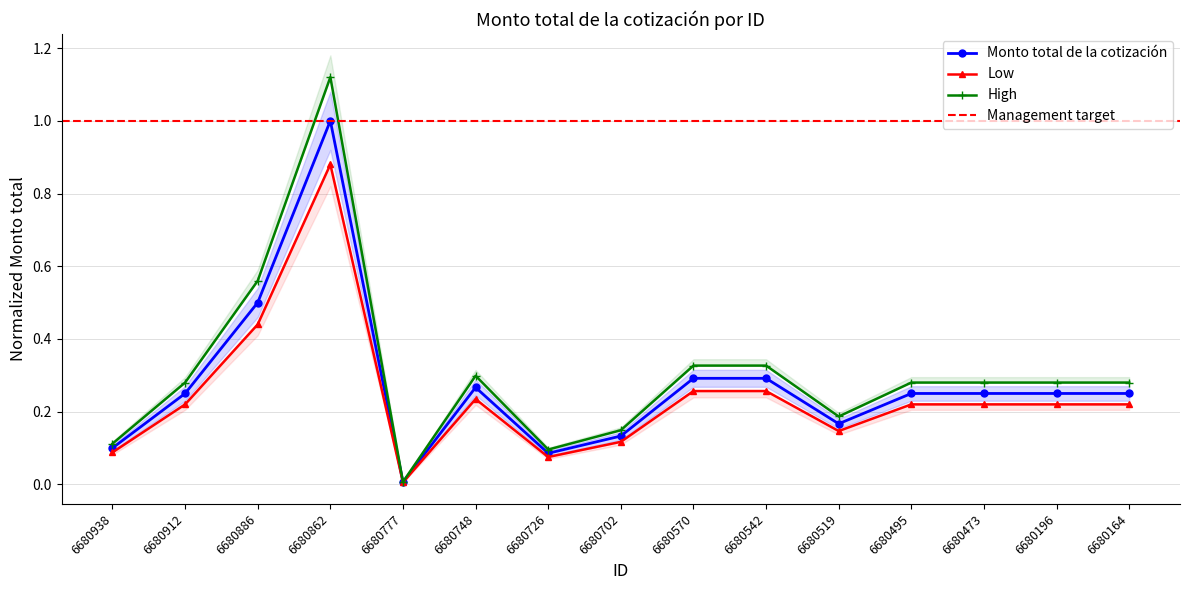

What is the sum of all values?

4.1